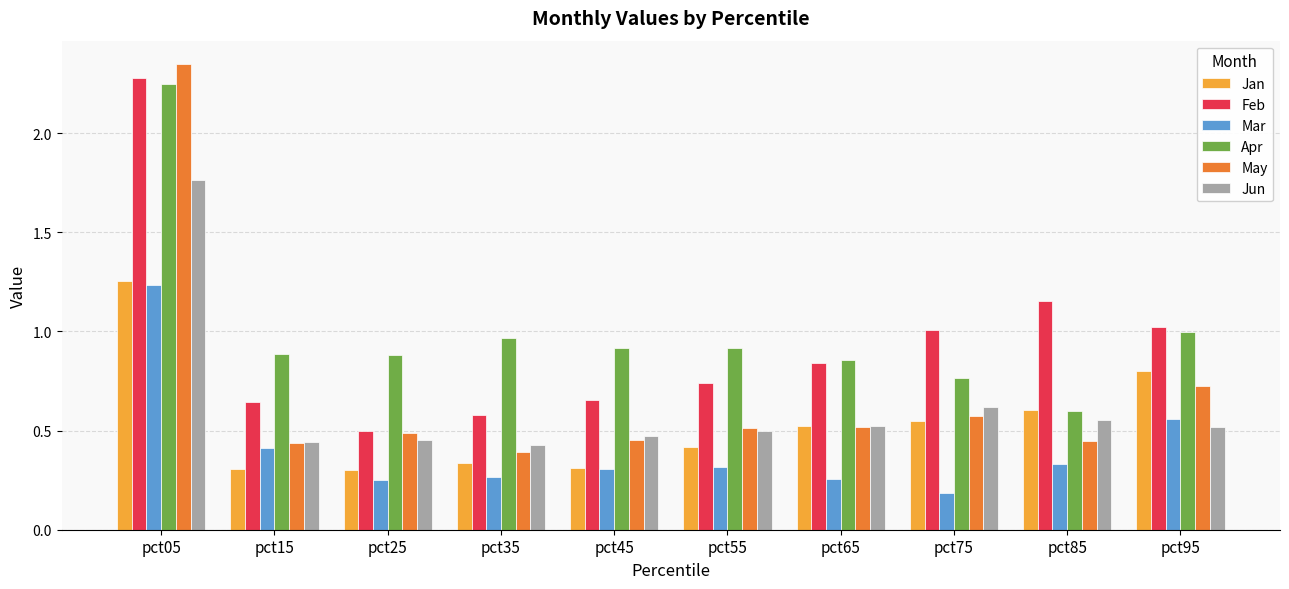

Is the value of Jun at pct35 greater than the value of Mar at pct65?

Yes